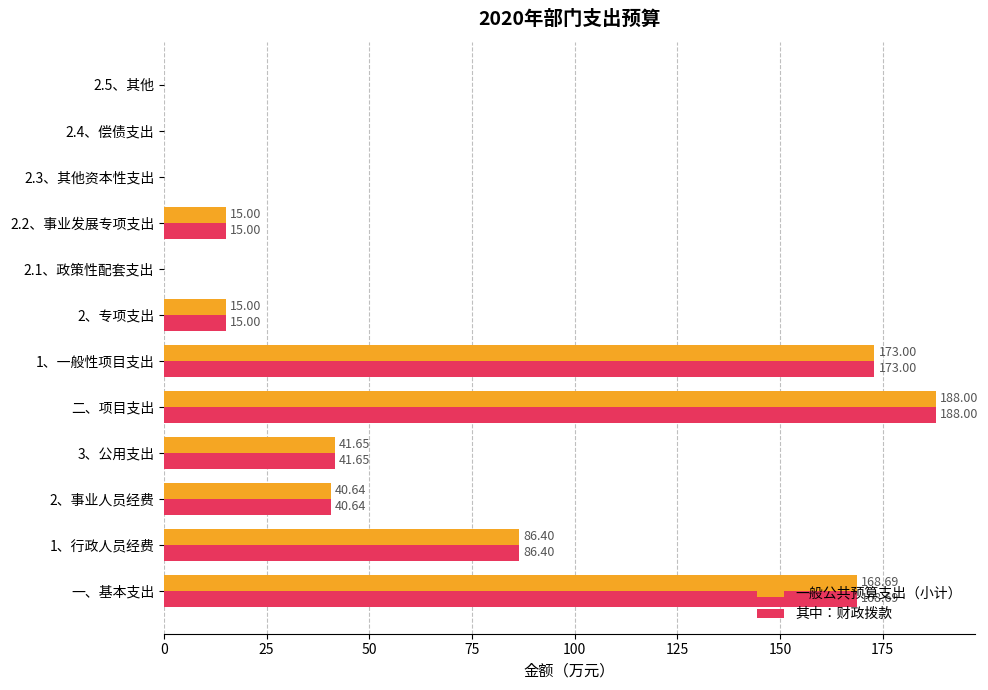

At which label does 一般公共预算支出（小计） reach its peak?

二、项目支出